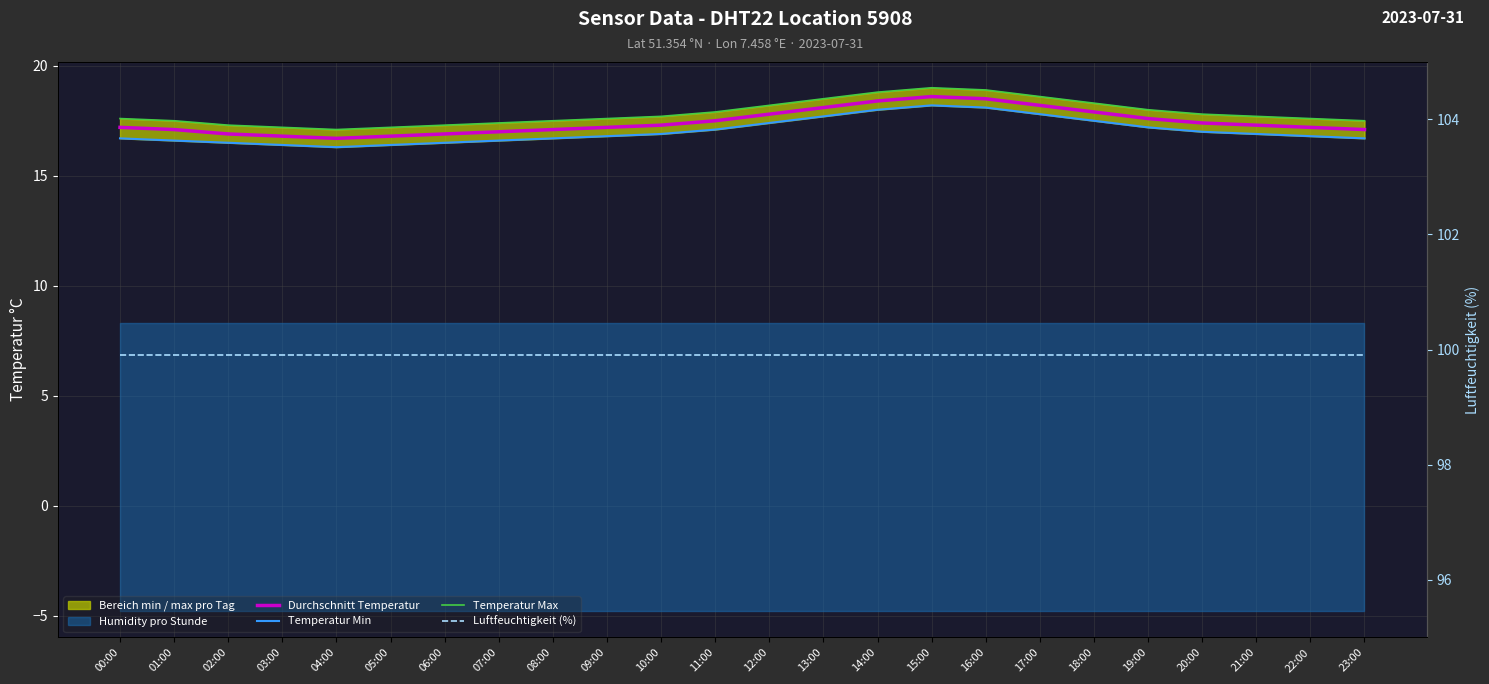

At which category does Temperatur Max reach its first local peak?

15:00